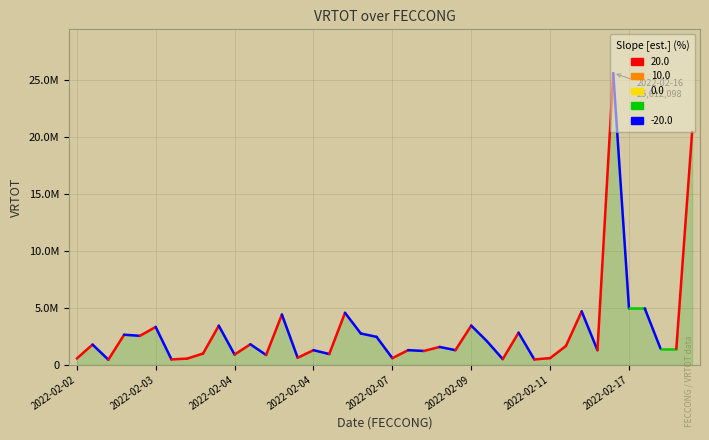

Does the chart display data point markers on the line(s)?

No